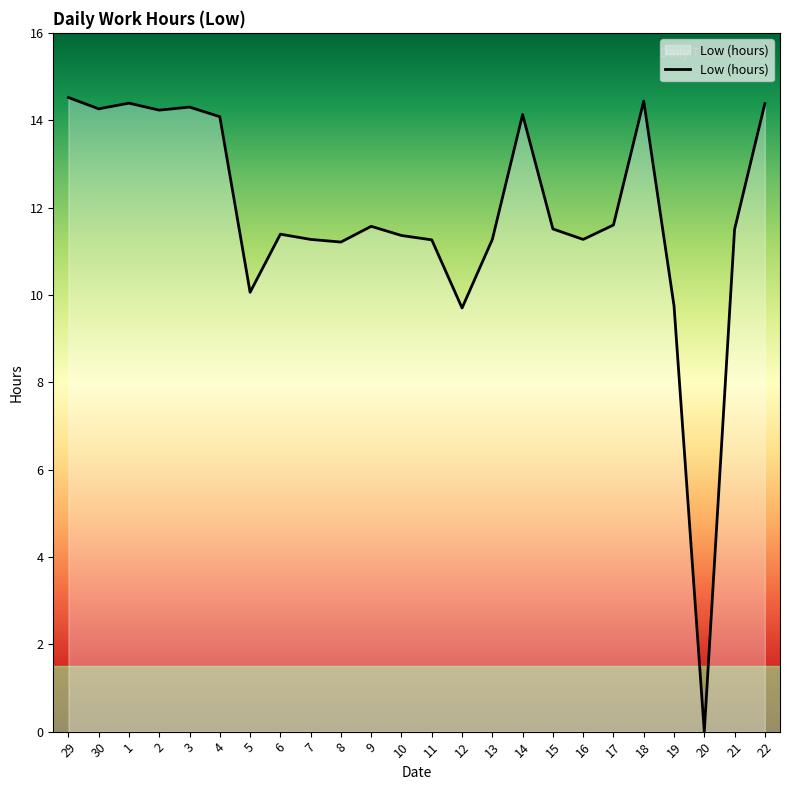

What position from the right is 6?

17